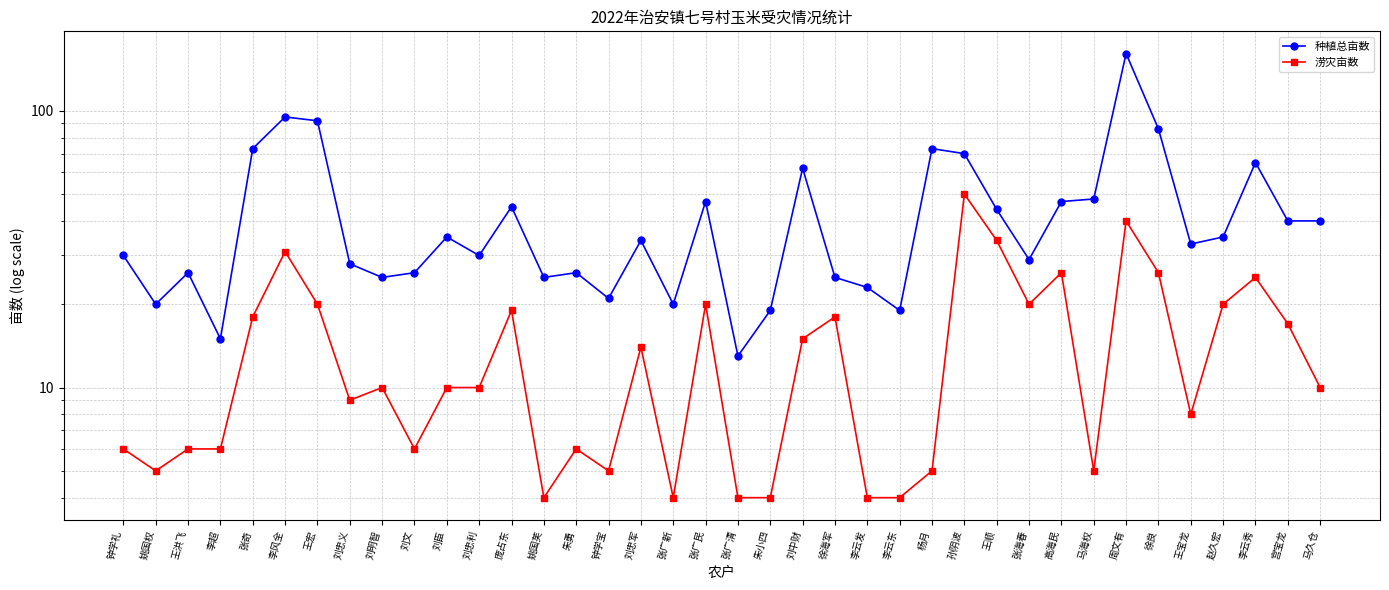

What is the label of the 26th point from the right?

庞占东